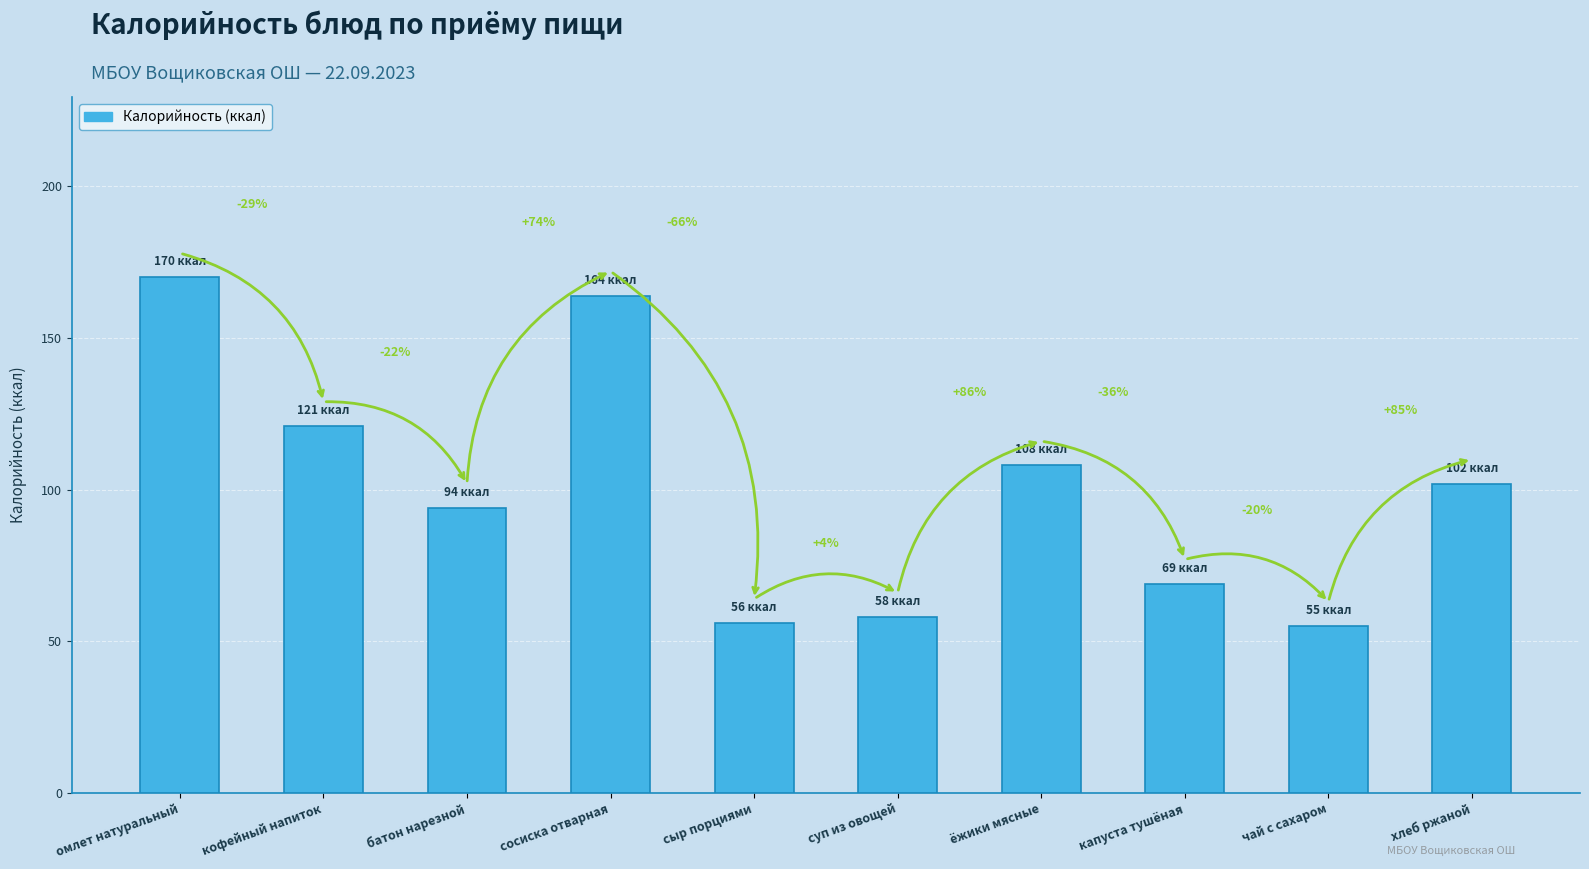

What position from the right is ёжики мясные?

4